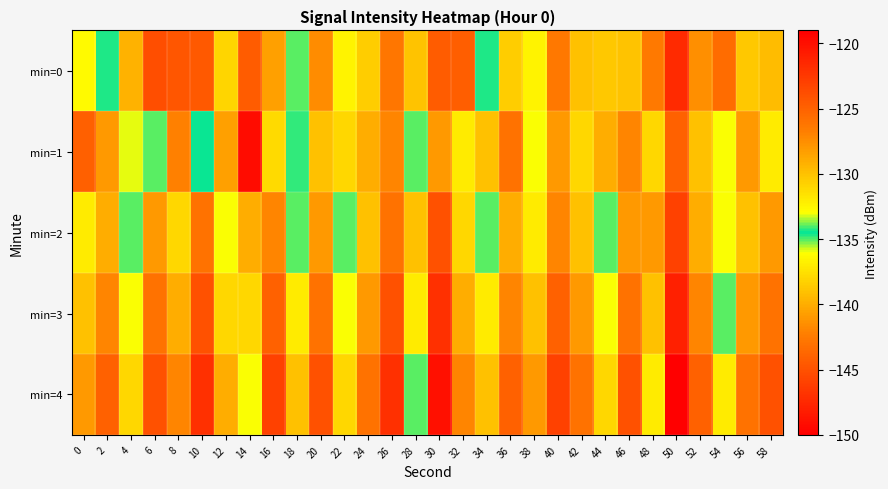

Rank the series at 0 from lowest to highest value.

min=0, min=2, min=3, min=4, min=1